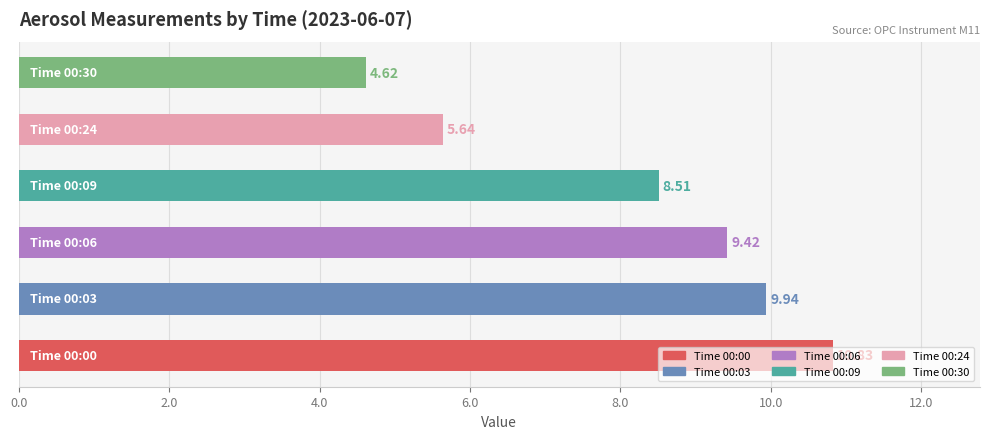

What is the sum of all values?

49.0